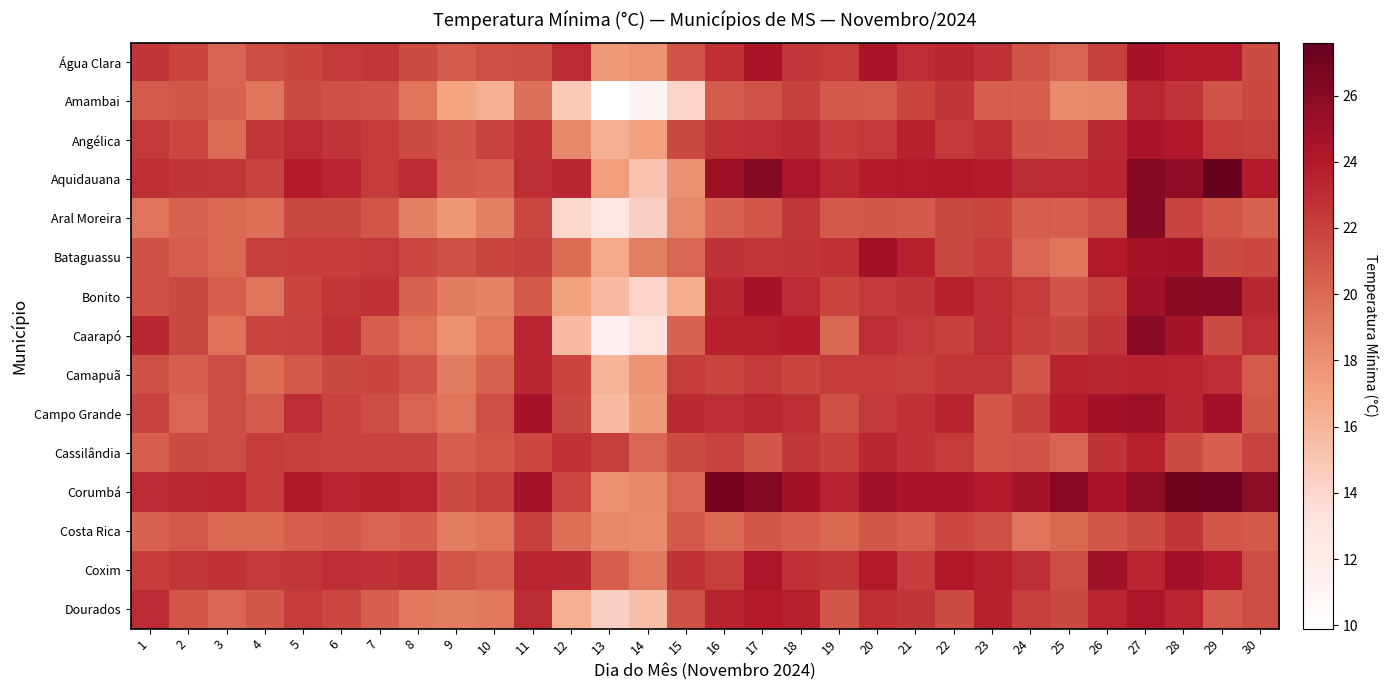

Reading left to right, list all the values displayed in this chart.

Água Clara: 1=22.6	2=21.8	3=20.3	4=21.4	5=21.8	6=22.4	7=22.5	8=21.5	9=20.7	10=21.3	11=21.4	12=23.1	13=17.5	14=17.9	15=21.1	16=22.9	17=24.4	18=22.5	19=22.3	20=24.4	21=23.0	22=23.3	23=22.8	24=21.1	25=20.3	26=22.0	27=24.5	28=23.9	29=23.8	30=21.5
Amambai: 1=20.7	2=20.9	3=20.4	4=19.4	5=21.5	6=21.2	7=21.1	8=19.4	9=16.9	10=16.3	11=19.7	12=14.8	13=9.9	14=11.1	15=14.2	16=20.7	17=21.1	18=22.0	19=20.8	20=20.7	21=21.8	22=22.6	23=20.6	24=20.5	25=18.3	26=18.5	27=23.2	28=22.6	29=21.1	30=21.7
Angélica: 1=22.4	2=21.7	3=19.8	4=22.5	5=23.1	6=22.6	7=22.3	8=21.5	9=20.9	10=21.9	11=22.7	12=18.4	13=16.3	14=17.2	15=21.6	16=22.8	17=23.0	18=23.2	19=22.2	20=22.4	21=23.6	22=22.4	23=22.9	24=21.1	25=21.0	26=23.2	27=24.4	28=24.1	29=22.3	30=22.1
Aquidauana: 1=22.9	2=22.6	3=22.5	4=21.9	5=23.9	6=23.4	7=22.3	8=23.1	9=20.8	10=20.6	11=22.9	12=23.3	13=17.3	14=15.1	15=18.0	16=25.0	17=26.2	18=24.3	19=23.2	20=23.8	21=24.0	22=24.1	23=23.9	24=23.1	25=23.1	26=23.4	27=26.2	28=25.6	29=27.6	30=23.9
Aral Moreira: 1=19.5	2=20.4	3=20.0	4=19.7	5=21.6	6=21.6	7=21.0	8=18.9	9=17.6	10=18.9	11=21.7	12=14.0	13=12.7	14=14.4	15=18.5	16=20.4	17=21.0	18=22.5	19=20.8	20=20.9	21=20.8	22=21.6	23=21.8	24=20.6	25=20.5	26=21.3	27=26.2	28=21.9	29=21.0	30=20.4
Bataguassu: 1=21.2	2=20.6	3=20.0	4=22.1	5=22.2	6=22.2	7=22.4	8=21.7	9=21.2	10=21.8	11=22.0	12=19.9	13=16.7	14=18.9	15=20.2	16=22.7	17=22.5	18=22.6	19=22.7	20=24.7	21=23.6	22=21.6	23=22.2	24=20.2	25=19.4	26=24.0	27=24.6	28=24.7	29=21.5	30=21.7
Bonito: 1=21.3	2=21.6	3=20.6	4=19.5	5=21.8	6=22.5	7=22.7	8=20.4	9=19.1	10=18.7	11=20.8	12=17.1	13=15.7	14=14.2	15=16.5	16=23.3	17=24.5	18=23.1	19=21.8	20=22.4	21=22.6	22=23.6	23=22.9	24=22.3	25=21.1	26=22.1	27=24.9	28=25.9	29=26.0	30=23.3
Caarapó: 1=23.3	2=21.6	3=19.6	4=21.8	5=21.9	6=22.8	7=20.5	8=19.6	9=18.0	10=19.3	11=23.4	12=15.7	13=11.5	14=13.2	15=20.4	16=23.6	17=23.7	18=23.8	19=20.1	20=23.0	21=22.4	22=22.0	23=23.0	24=22.0	25=21.6	26=22.6	27=26.0	28=24.5	29=21.5	30=23.0
Camapuã: 1=21.2	2=20.5	3=21.4	4=19.9	5=20.8	6=21.6	7=21.8	8=21.1	9=19.1	10=20.4	11=23.3	12=21.8	13=16.1	14=17.9	15=22.3	16=21.8	17=22.4	18=21.8	19=22.3	20=22.3	21=22.1	22=22.5	23=22.5	24=21.0	25=23.5	26=23.3	27=23.5	28=23.4	29=23.0	30=20.7
Campo Grande: 1=21.9	2=20.2	3=21.4	4=20.7	5=23.0	6=21.9	7=21.4	8=20.3	9=19.5	10=21.3	11=24.6	12=21.6	13=15.7	14=17.5	15=23.2	16=23.0	17=23.2	18=22.9	19=21.3	20=22.4	21=22.8	22=23.5	23=21.0	24=22.0	25=23.8	26=24.7	27=25.0	28=23.3	29=24.8	30=20.9
Cassilândia: 1=20.6	2=21.5	3=21.4	4=22.3	5=22.0	6=21.9	7=21.9	8=21.9	9=20.6	10=21.0	11=21.7	12=22.7	13=22.1	14=20.2	15=21.5	16=21.9	17=20.9	18=22.5	19=22.0	20=23.3	21=22.7	22=22.3	23=21.0	24=21.1	25=20.3	26=22.7	27=23.7	28=21.5	29=20.6	30=21.9
Corumbá: 1=23.1	2=23.2	3=23.4	4=22.2	5=24.2	6=23.4	7=23.7	8=23.4	9=21.5	10=22.0	11=24.6	12=21.7	13=18.0	14=18.5	15=20.2	16=26.9	17=26.2	18=24.7	19=23.5	20=24.9	21=24.4	22=24.4	23=23.9	24=24.6	25=26.0	26=24.4	27=25.7	28=27.0	29=27.2	30=25.8
Costa Rica: 1=20.4	2=20.8	3=20.0	4=20.0	5=20.6	6=20.8	7=20.3	8=20.5	9=19.0	10=19.5	11=22.0	12=19.7	13=18.5	14=18.3	15=20.8	16=20.0	17=20.9	18=20.5	19=20.1	20=20.9	21=20.6	22=21.7	23=21.3	24=19.5	25=20.1	26=20.9	27=21.5	28=22.6	29=21.0	30=20.8
Coxim: 1=22.2	2=22.5	3=22.7	4=22.4	5=22.5	6=23.0	7=22.7	8=23.1	9=21.0	10=20.6	11=23.4	12=23.3	13=20.5	14=19.3	15=22.7	16=22.1	17=24.3	18=22.8	19=22.5	20=24.0	21=22.2	22=24.1	23=23.7	24=23.0	25=21.4	26=24.9	27=23.4	28=24.8	29=24.1	30=21.4
Dourados: 1=23.1	2=21.0	3=20.2	4=20.9	5=22.3	6=21.7	7=20.5	8=19.2	9=19.0	10=19.3	11=23.1	12=16.4	13=14.4	14=15.5	15=21.2	16=23.5	17=23.9	18=23.7	19=20.9	20=22.9	21=22.6	22=21.5	23=23.6	24=22.1	25=21.6	26=23.4	27=24.3	28=23.4	29=20.8	30=21.4